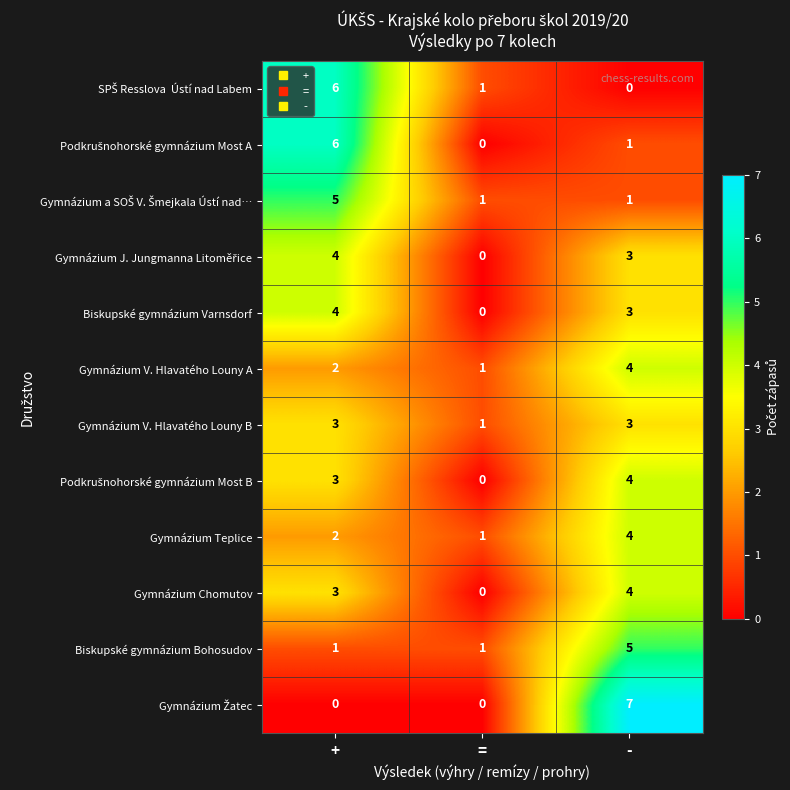

At which category does the chart reach its peak across all series?

-